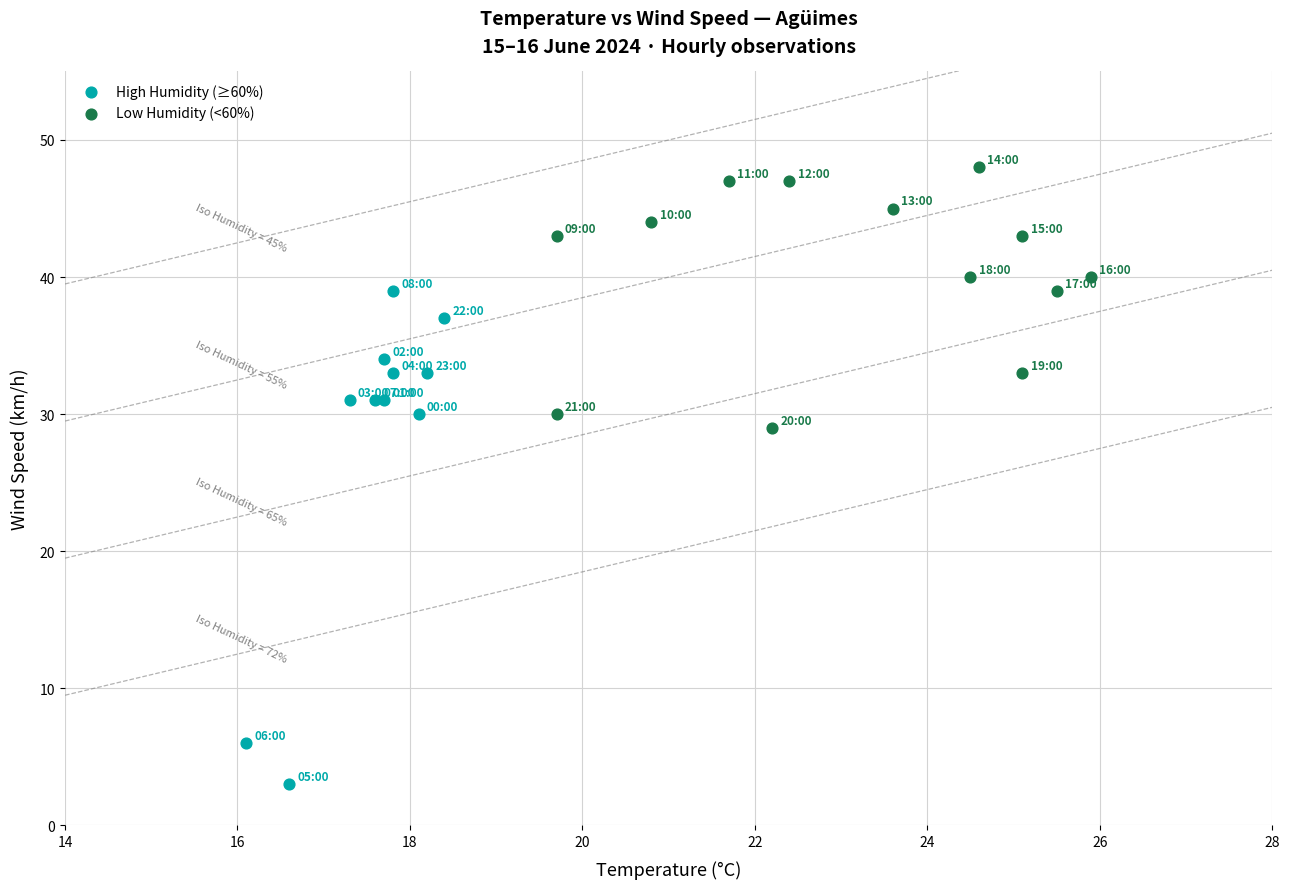

Which series has the largest Y range (max minus min)?

High Humidity (≥60%)